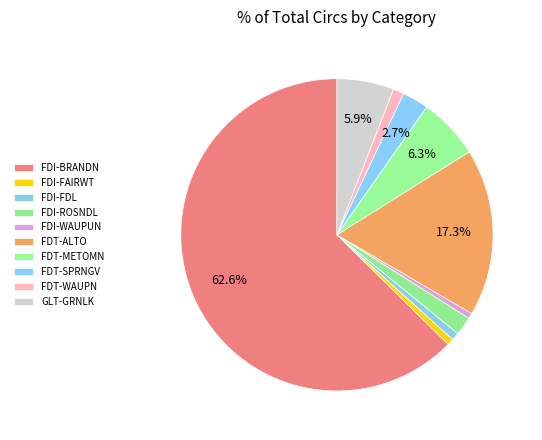

How many segments does this pie chart have?

10